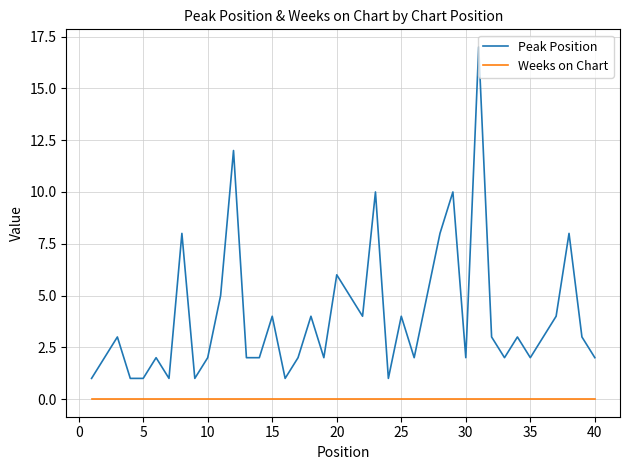

True or false: Peak Position and Weeks on Chart cross at least once.

False